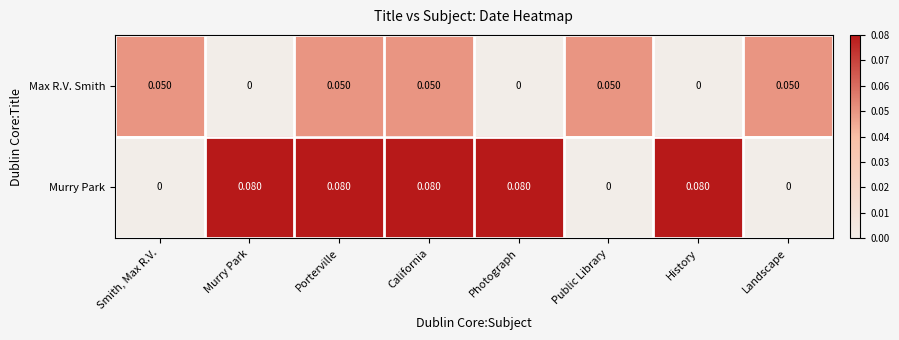

Which series has the widest spread of values?

Murry Park